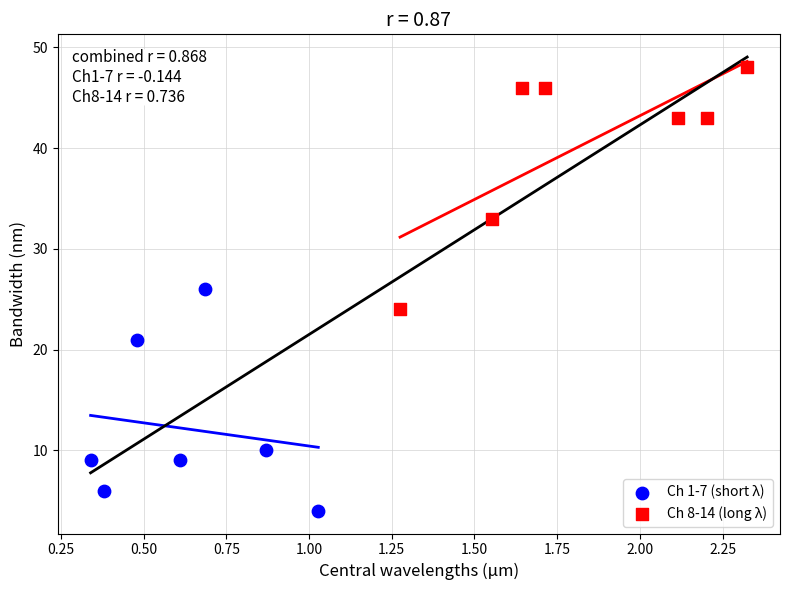

Which series contains the lowest Y value?

Ch 1-7 (short λ)